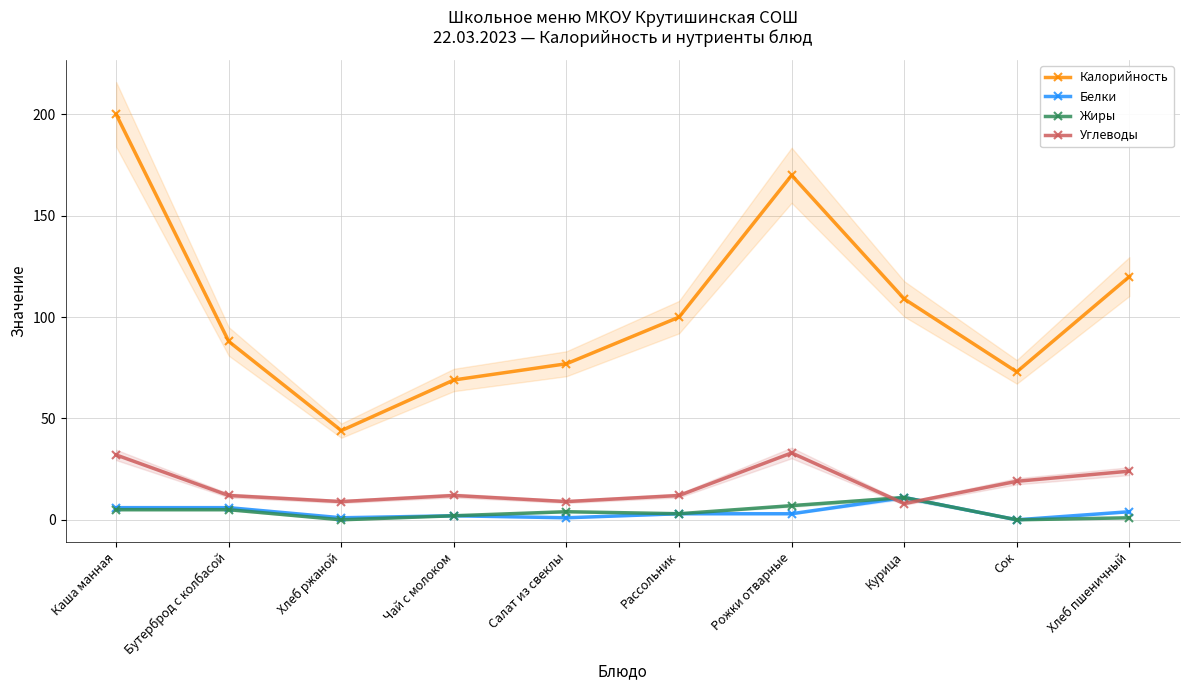

What is the label of the 5th point from the left?

Салат из свеклы